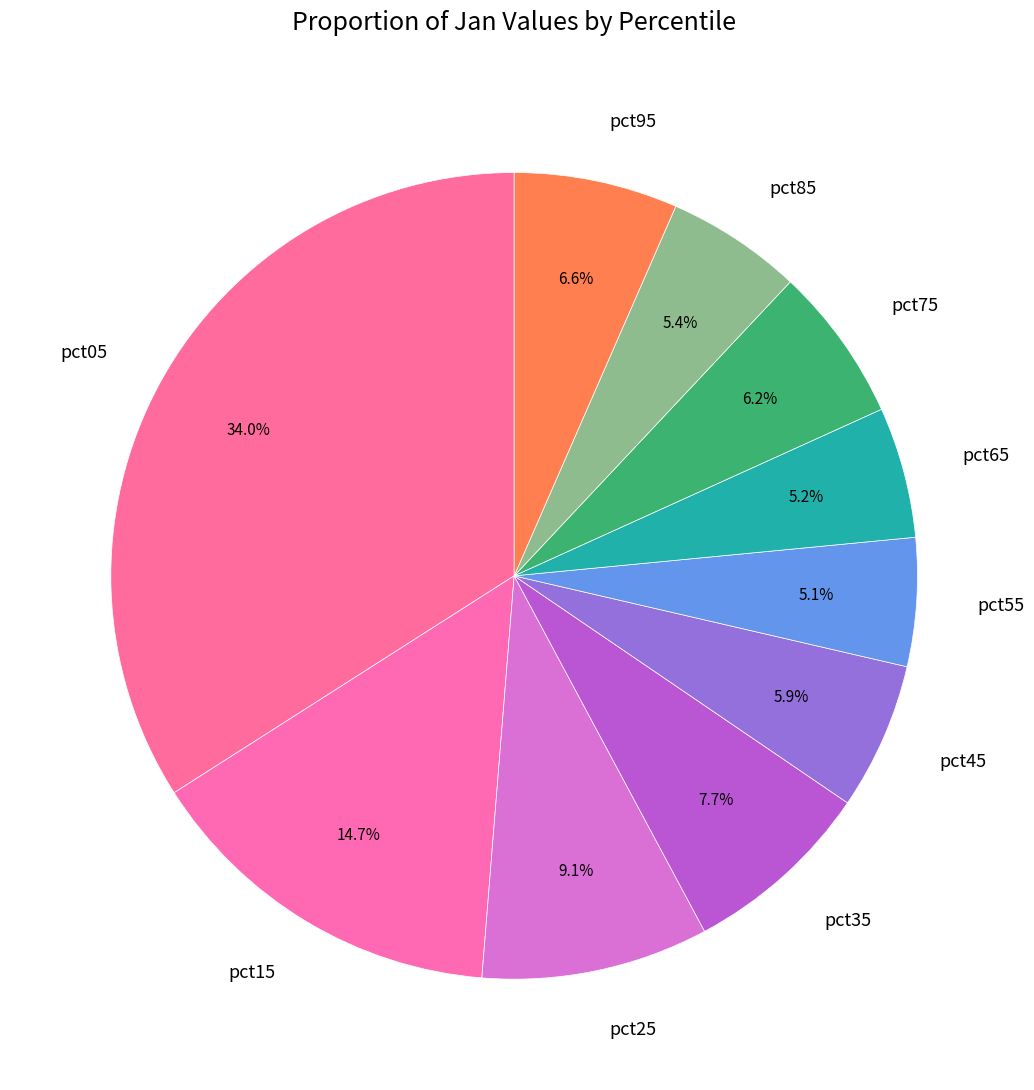

How many segments does this pie chart have?

10